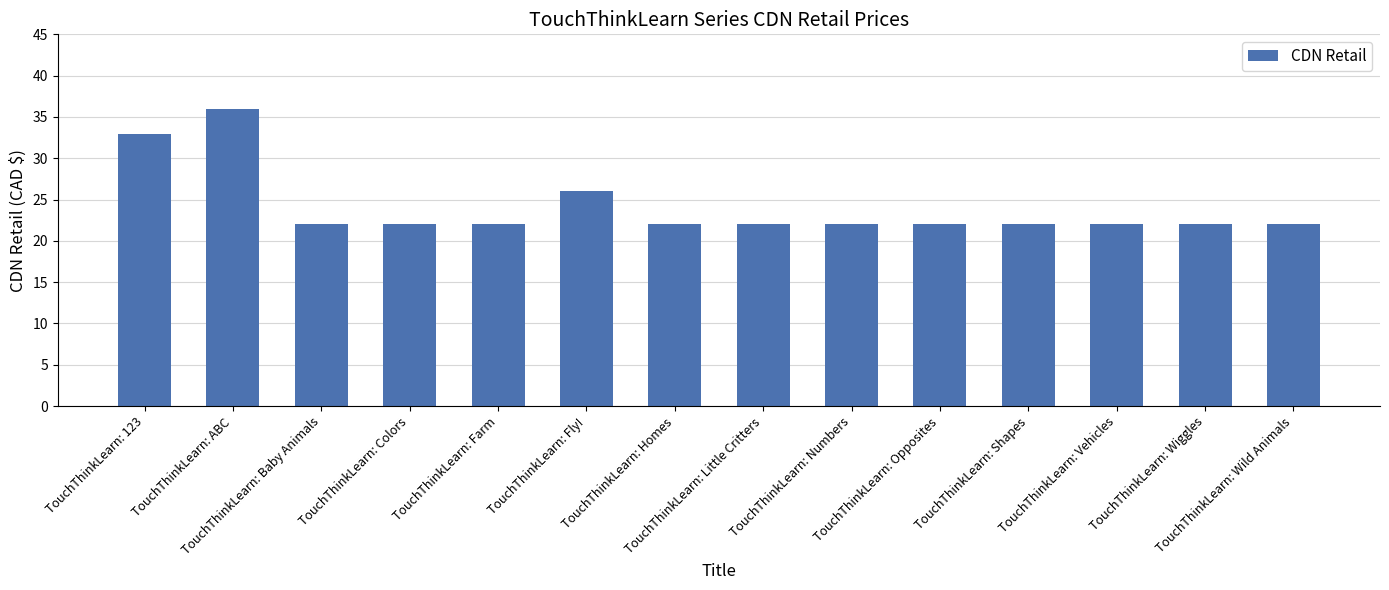

Read the value at TouchThinkLearn: Colors.

22.0